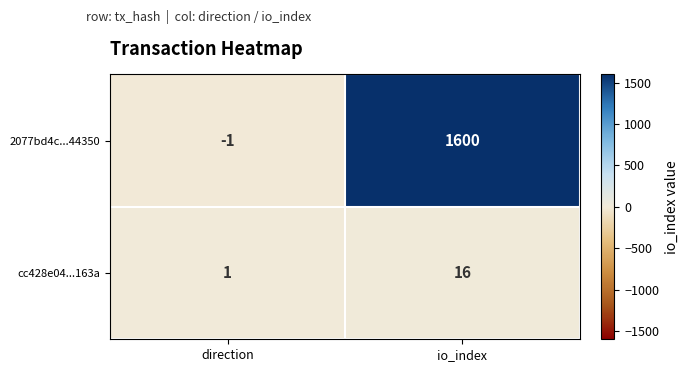

Where is 2077bd4c...44350 nearest to the value 799?

direction